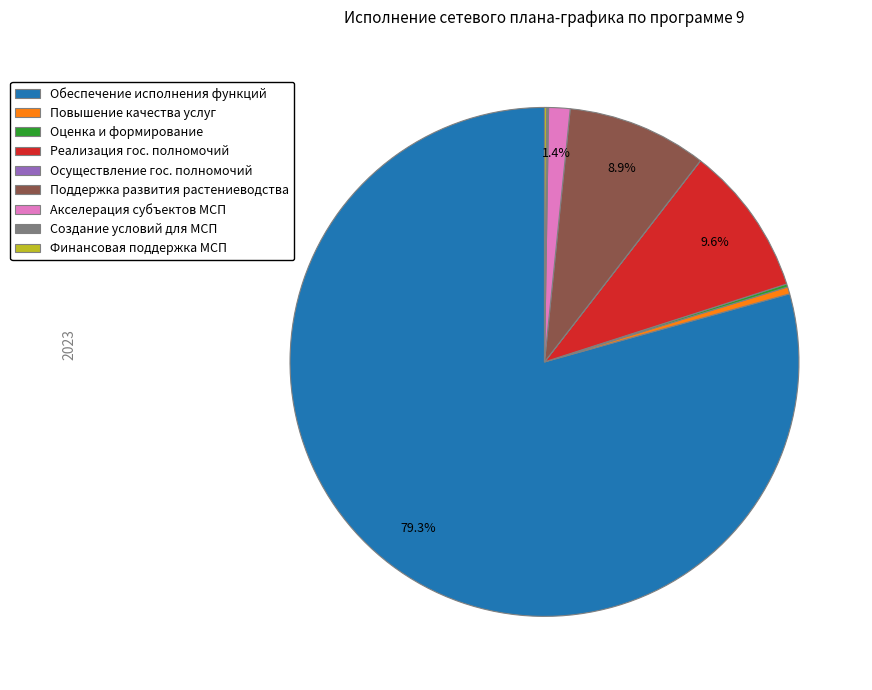

Is there a majority slice in this chart?

Yes